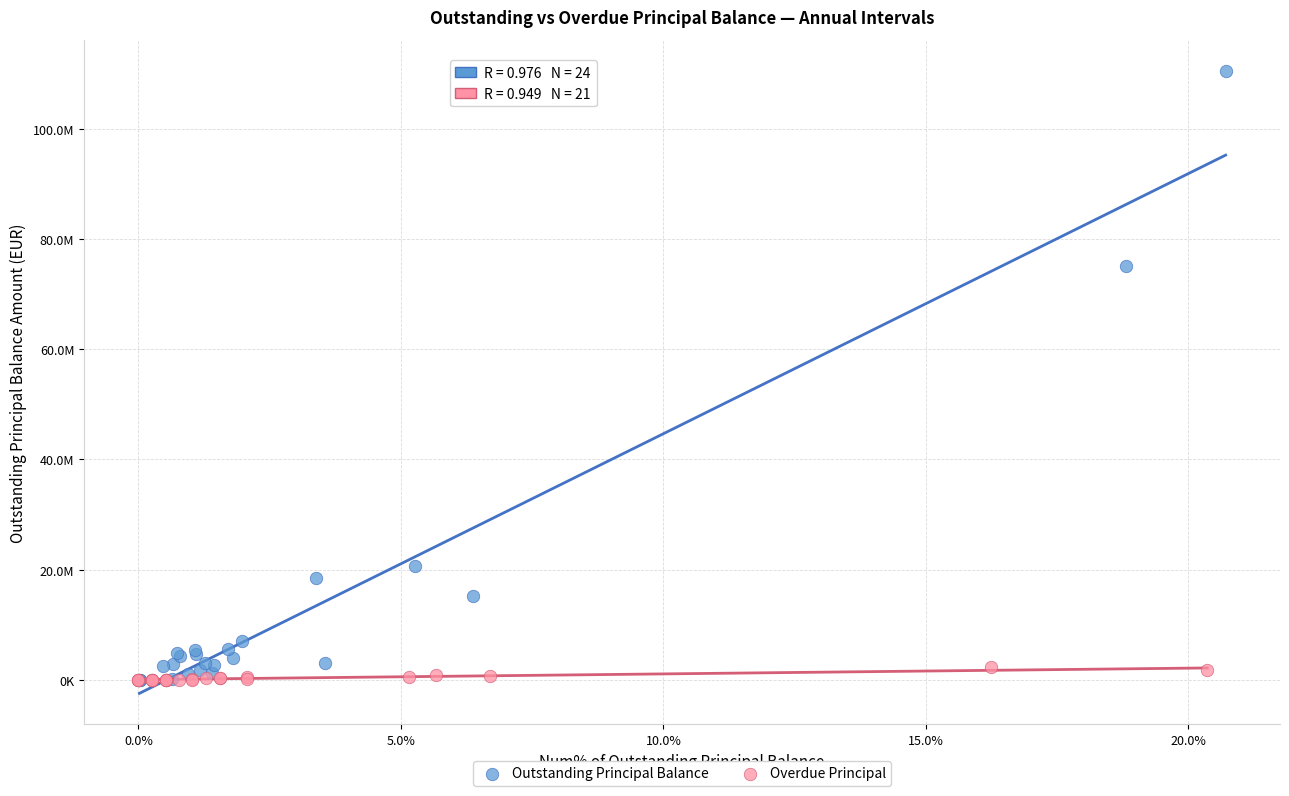

What are all the series names shown in the legend?

Outstanding Principal Balance, Overdue Principal